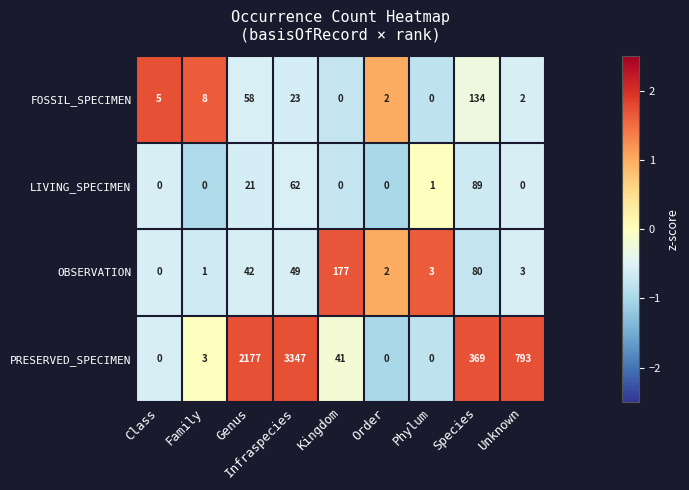

Rank the series by their maximum value, from highest to lowest.

PRESERVED_SPECIMEN, OBSERVATION, FOSSIL_SPECIMEN, LIVING_SPECIMEN